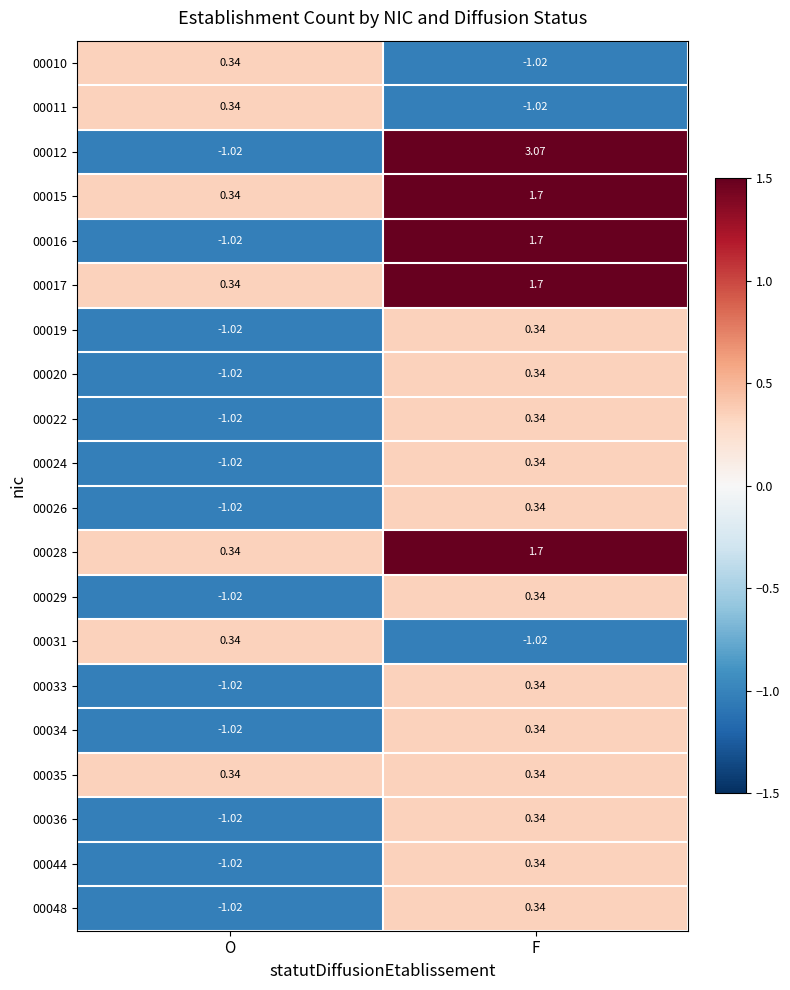

At which label does 00048 first exceed 0?

F